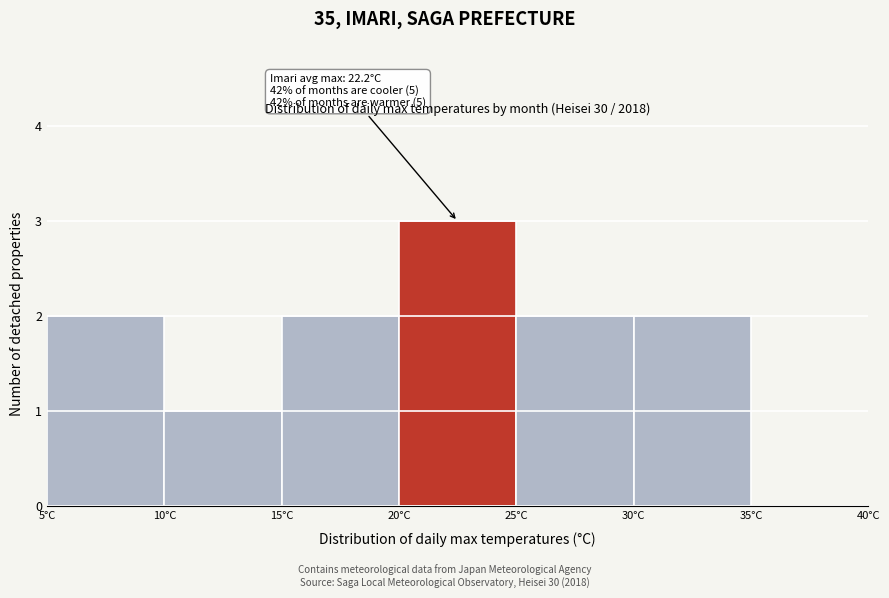

Which range on the x-axis has the tallest bar?

20 to 25